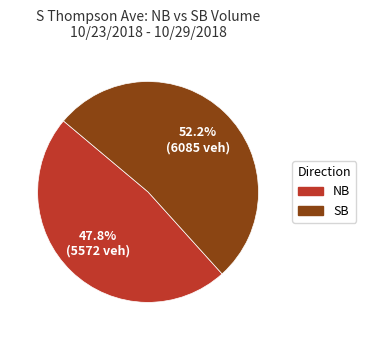

What percentage is the NB slice, to the nearest percent?

48%